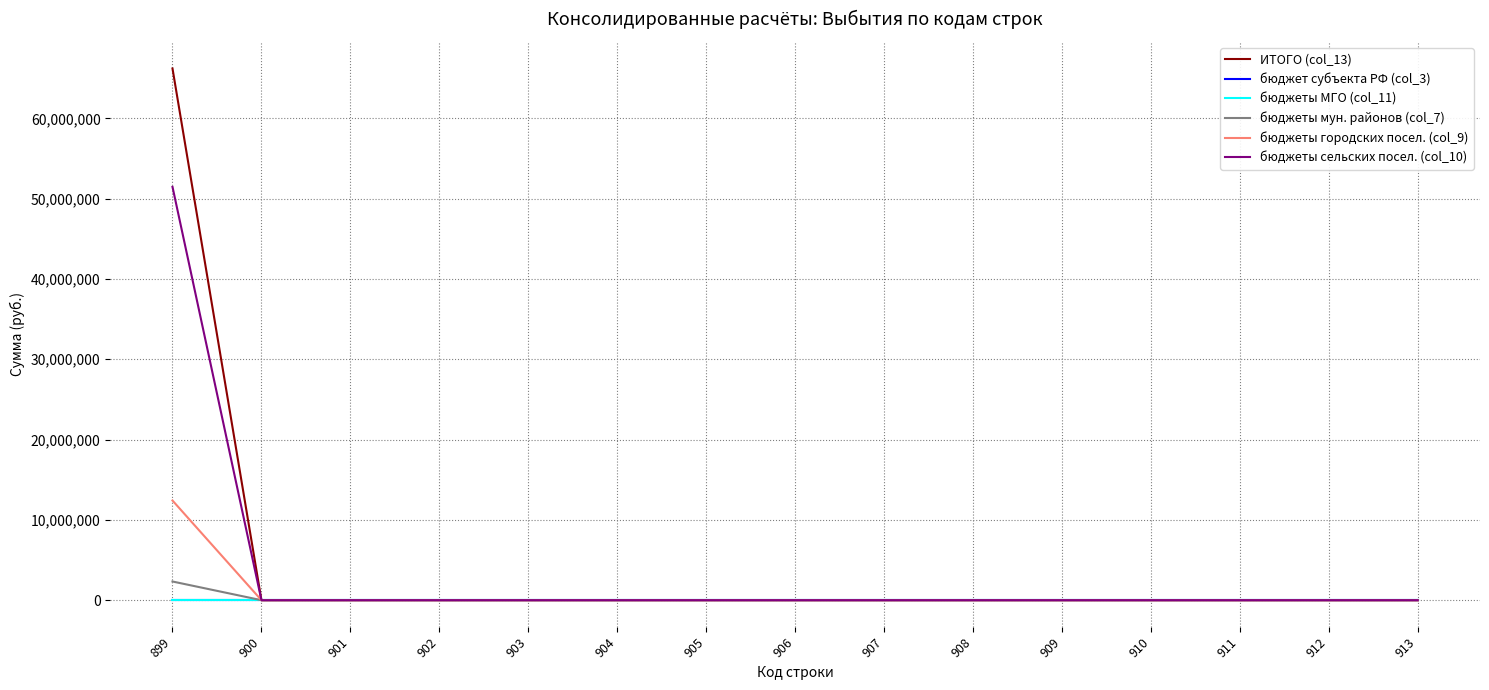

Is this an area chart (filled region under the line)?

No